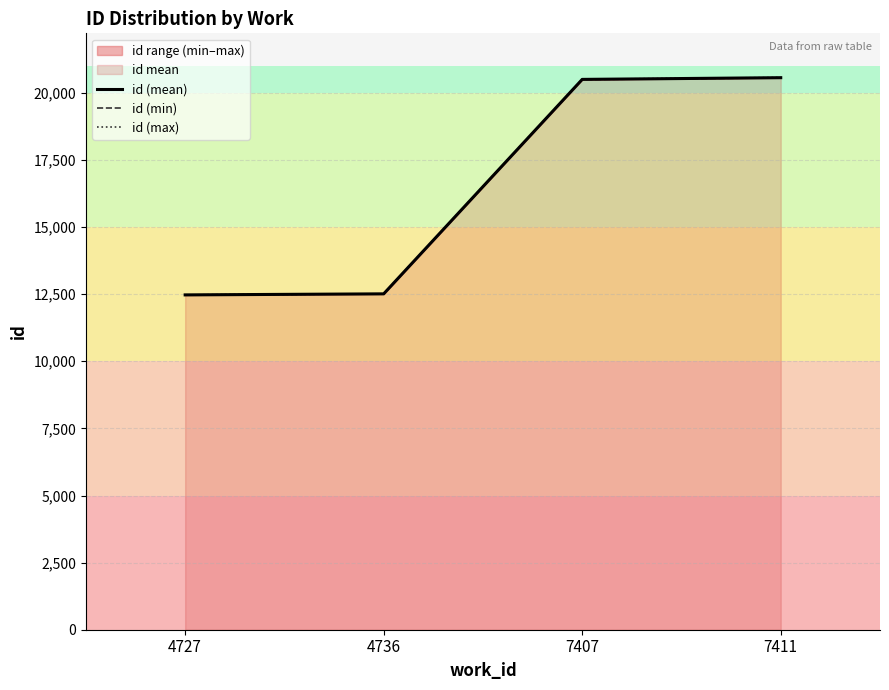

True or false: id (max) and id (min) cross at least once.

False